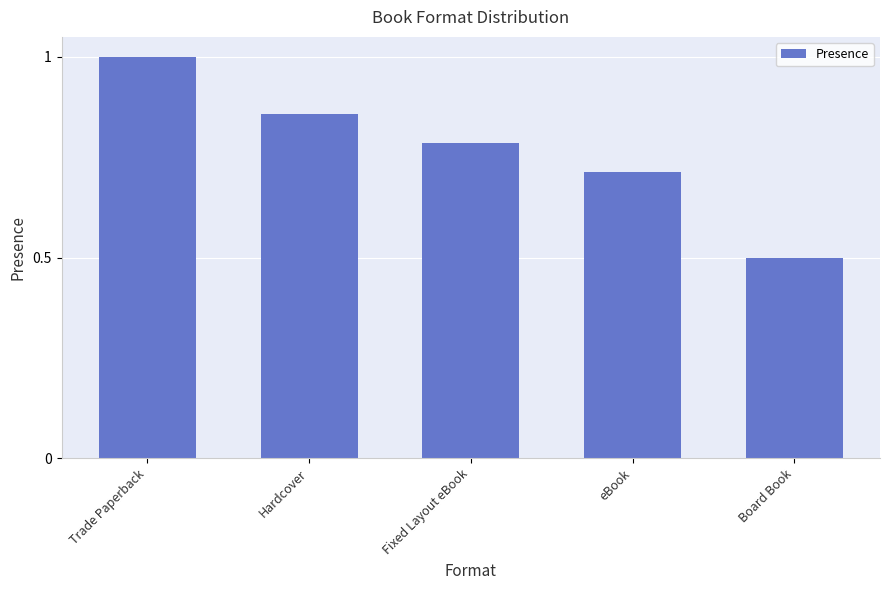

The chart shows a value of 1.4 at Fixed Layout eBook. True or false?

False